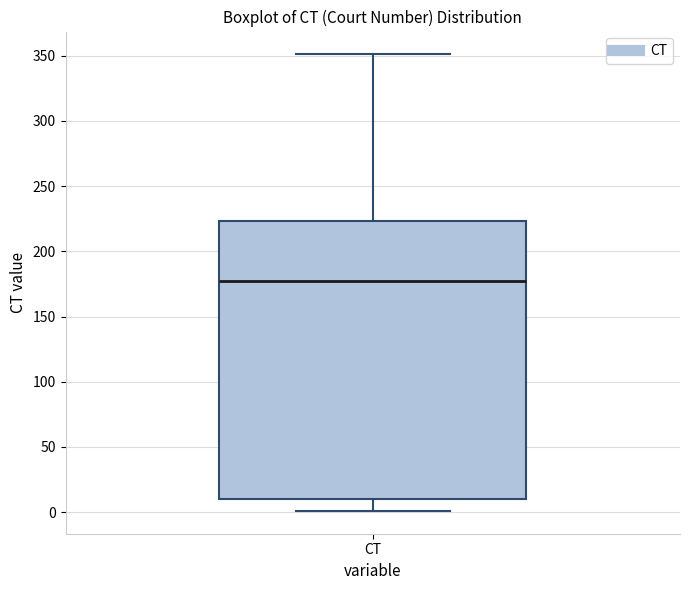

Read this box plot against the y-axis: the position of the median line, the range covered by the box, and the ends of both whiskers. The values are not printed on the chart, so give them approximately, as read against the axis.

median 180, box 10 to 225, whiskers 0 to 350